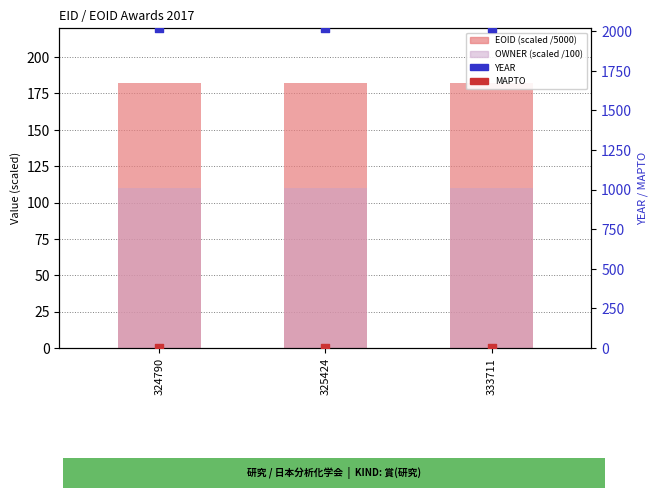

What are all the series names shown in the legend?

EOID (scaled /5000), OWNER (scaled /100), YEAR, MAPTO